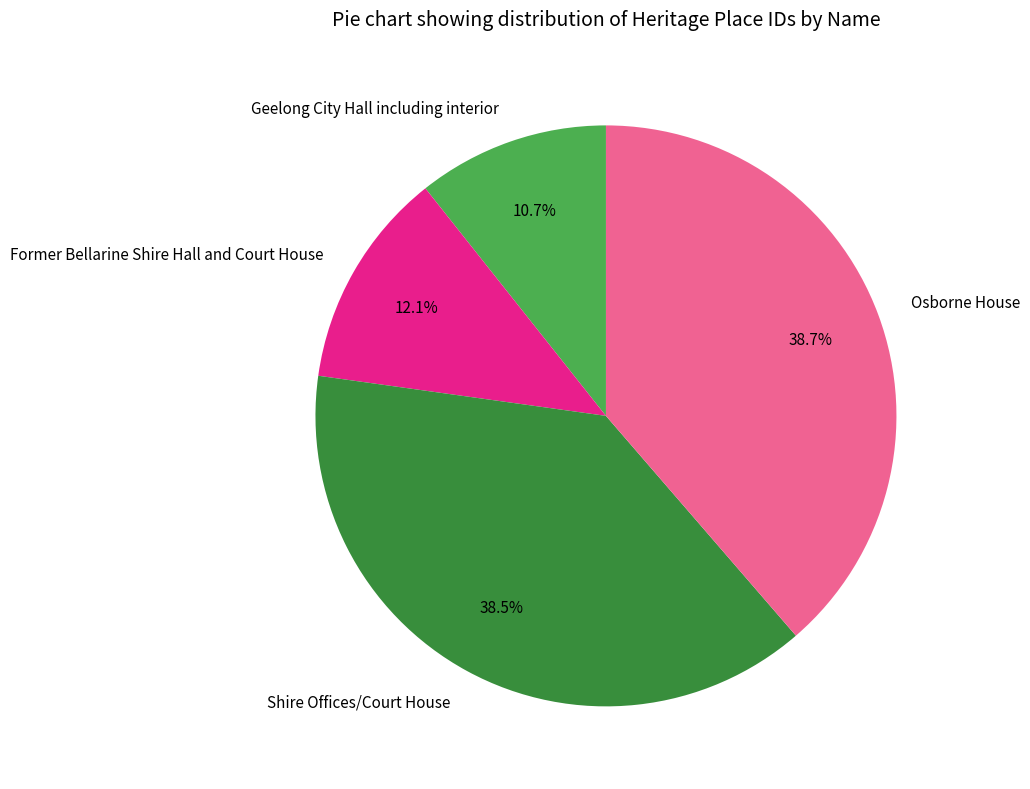

To the nearest percent, what is the combined percentage of Former Bellarine Shire Hall and Court House and Shire Offices/Court House?

51%